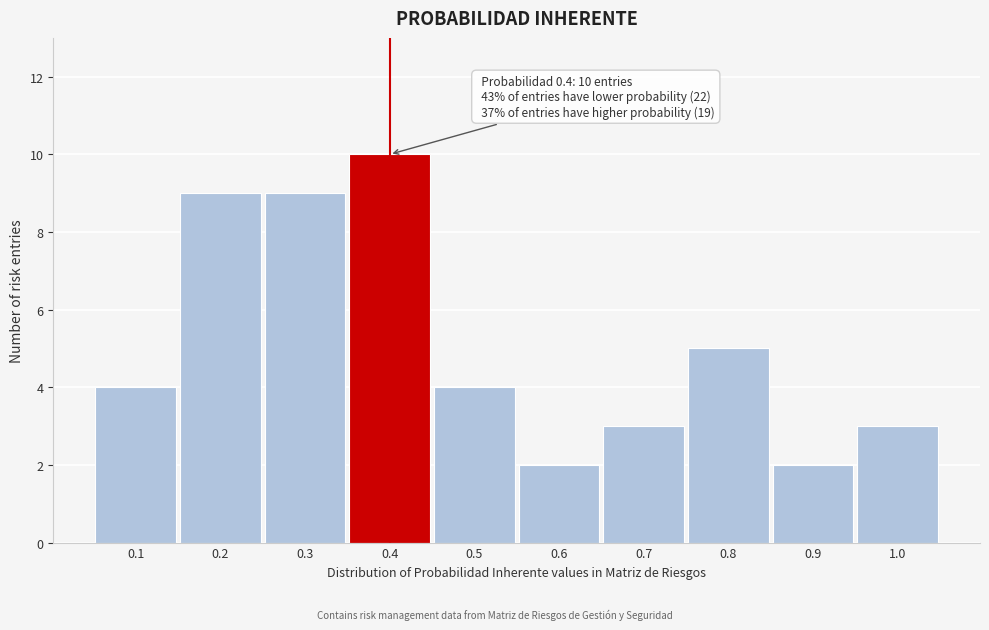

Over which range of the x-axis is the bar tallest?

0.35 to 0.45